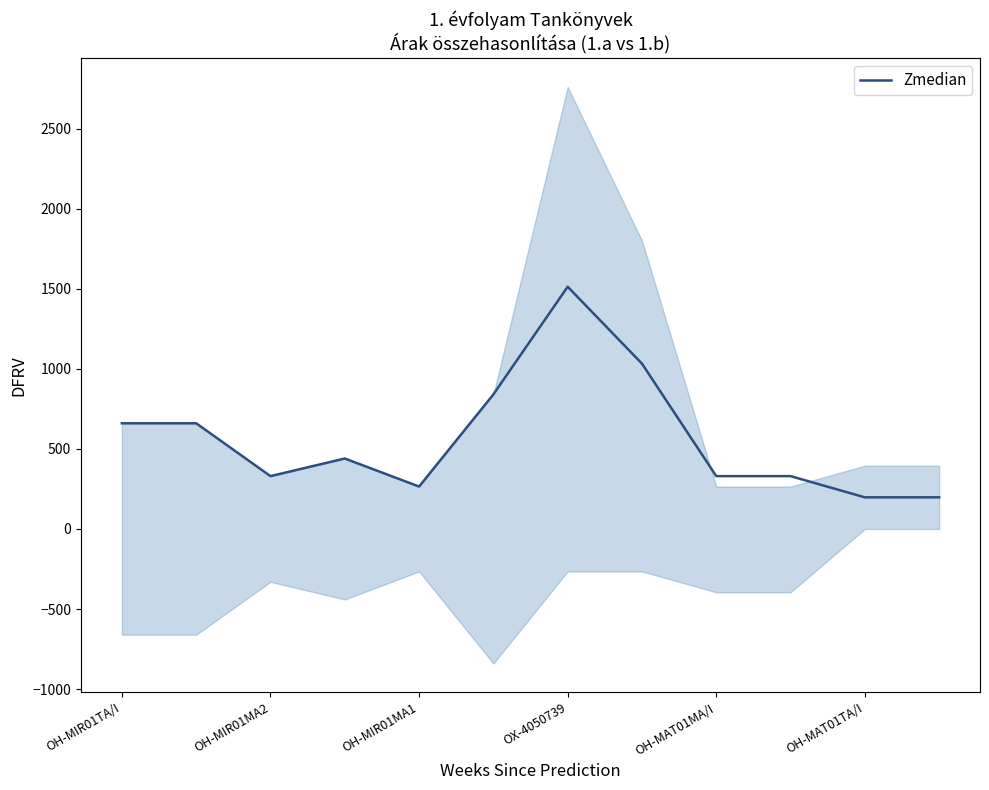

What is the minimum value shown in the chart?

197.5